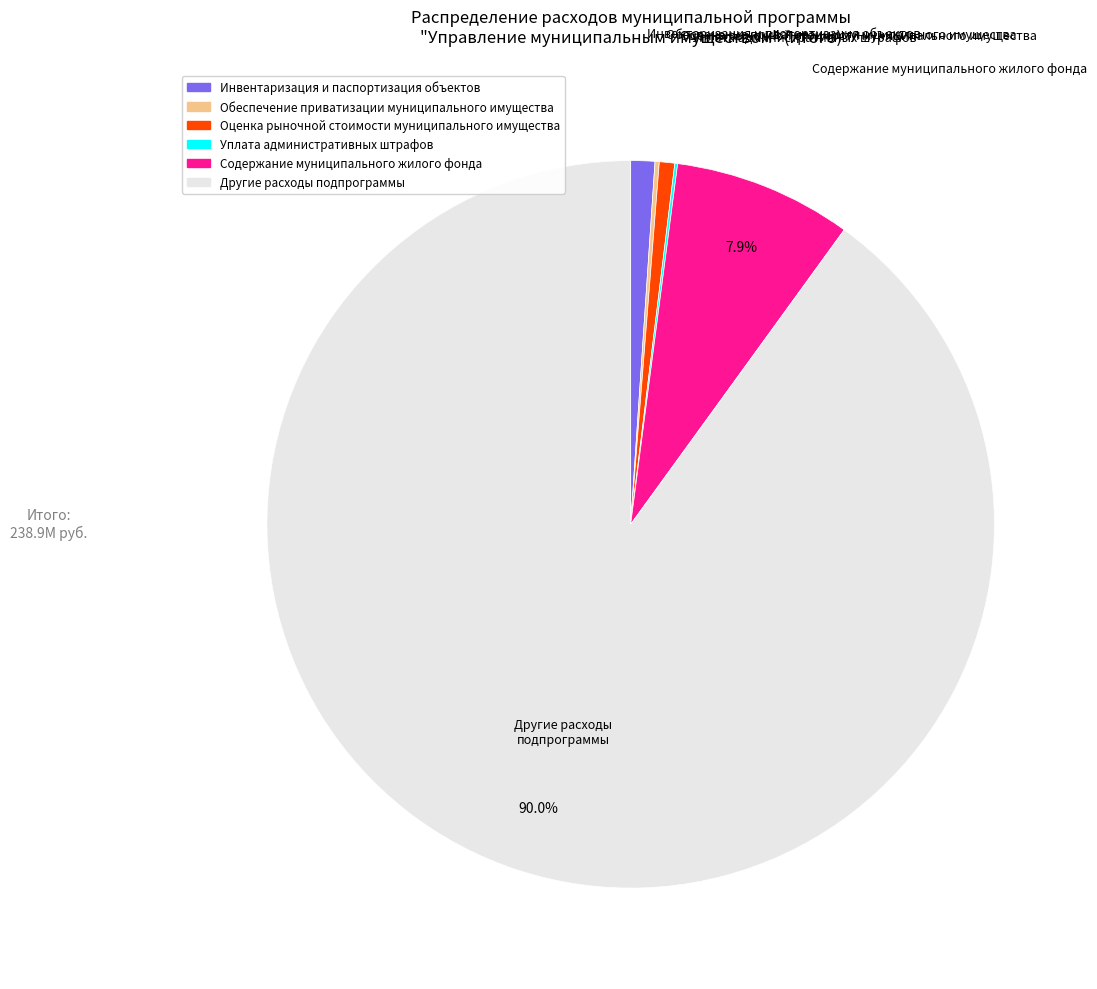

What percentage is the Оценка рыночной стоимости муниципального имущества slice, to the nearest percent?

1%